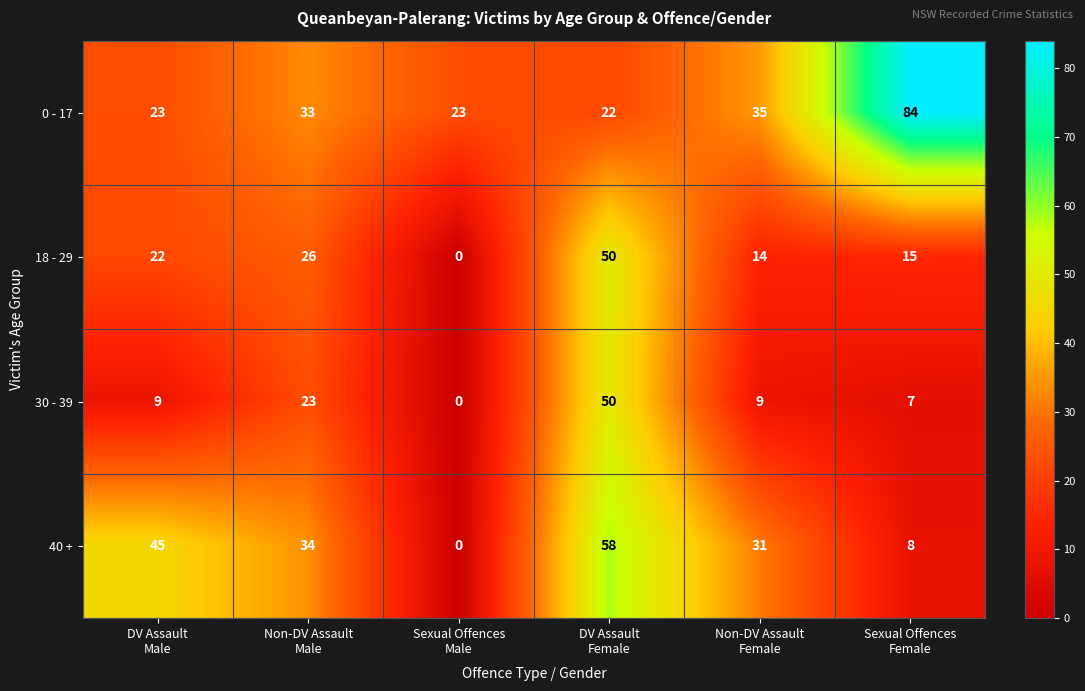

What is the maximum value shown in the chart?

84